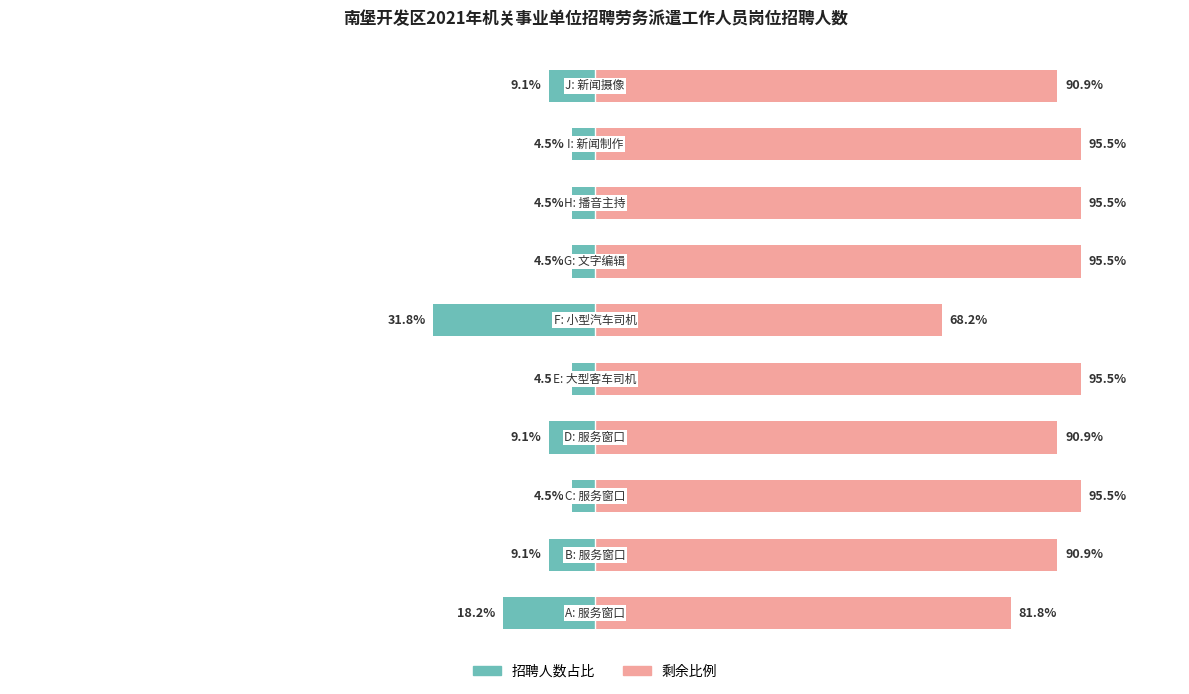

How many groups of bars are there?

10